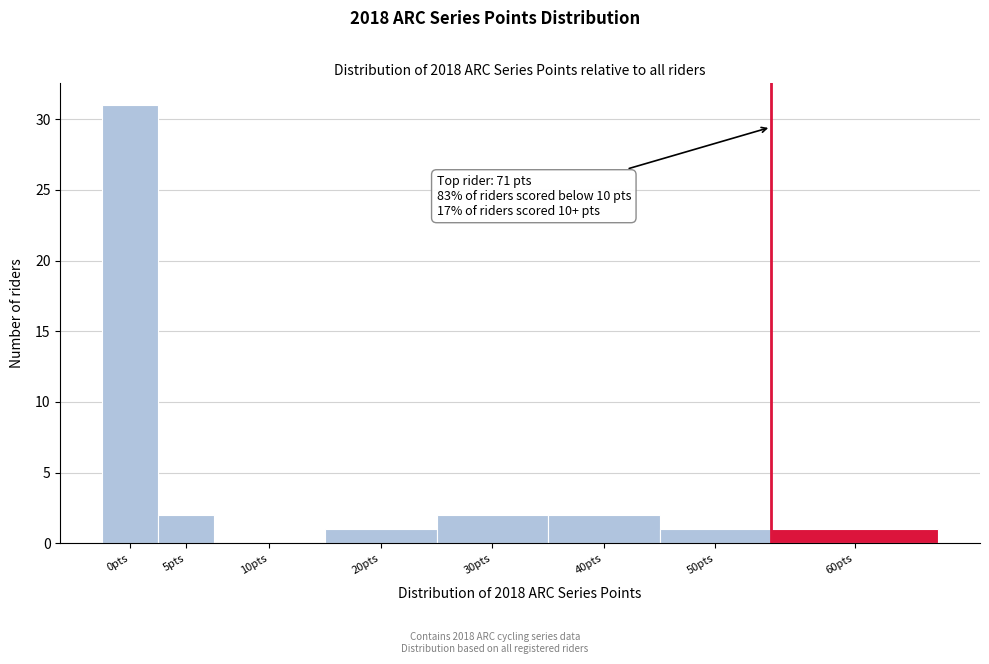

Reading left to right, extract all data points from this chart.

0pts=31	5pts=2	10pts=0	20pts=1	30pts=2	40pts=2	50pts=1	60pts=1